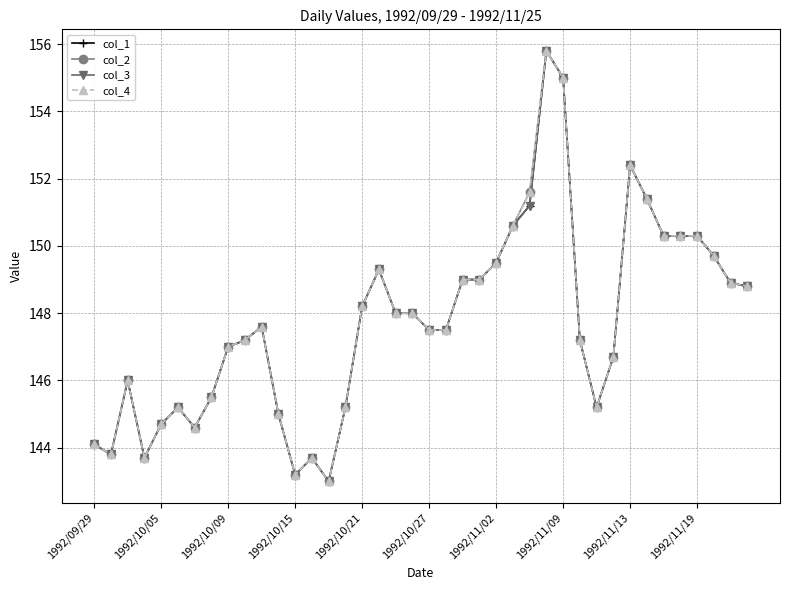

What is the difference between the maximum and minimum values in the col_3 series?

12.8